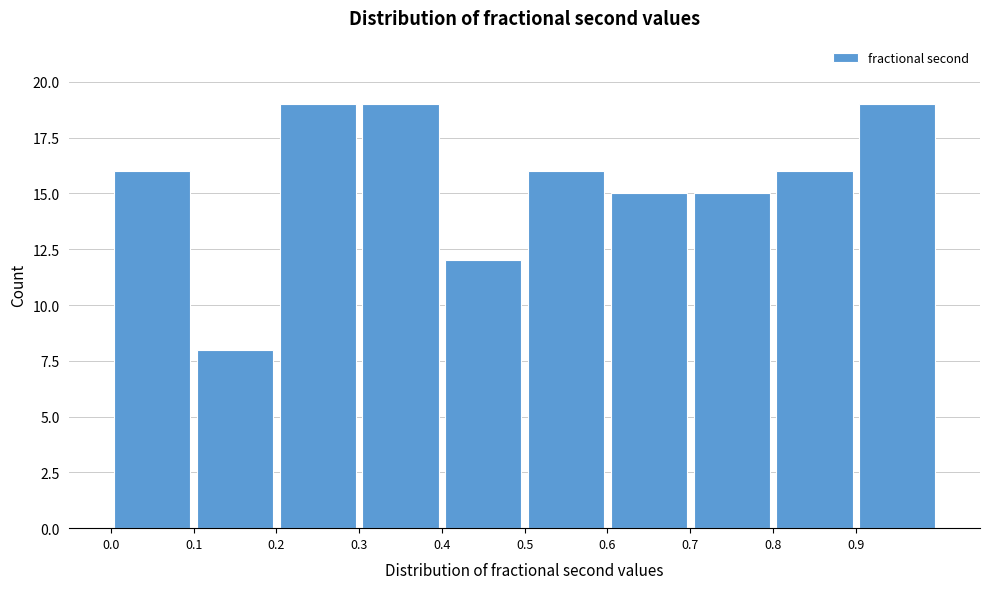

Reading left to right, list every bar in this chart as the range it spans on the x-axis followed by its height. The values are not printed on the chart, so give them approximately, as read against the axis.

0.0 to 0.1: 16
0.1 to 0.2: 8
0.2 to 0.3: 19
0.3 to 0.4: 19
0.4 to 0.5: 12
0.5 to 0.6: 16
0.6 to 0.7: 15
0.7 to 0.8: 15
0.8 to 0.9: 16
0.9 to 1.0: 19